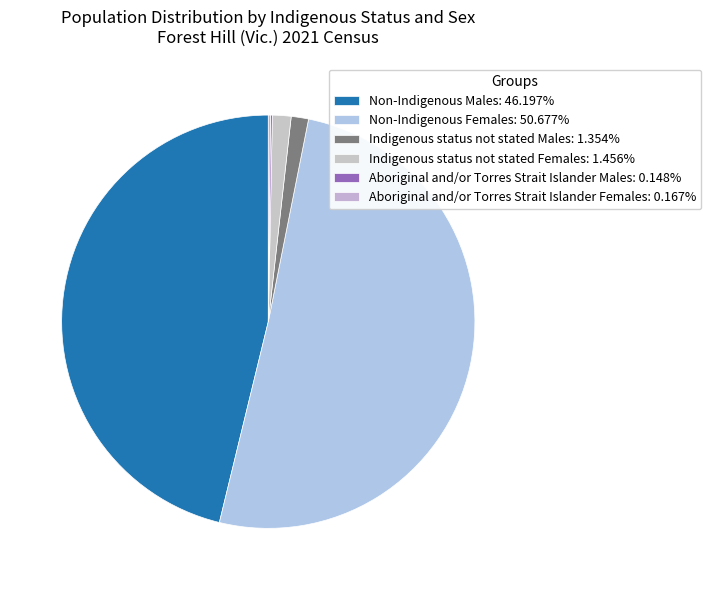

Which category accounts for the majority?

Non-Indigenous Females